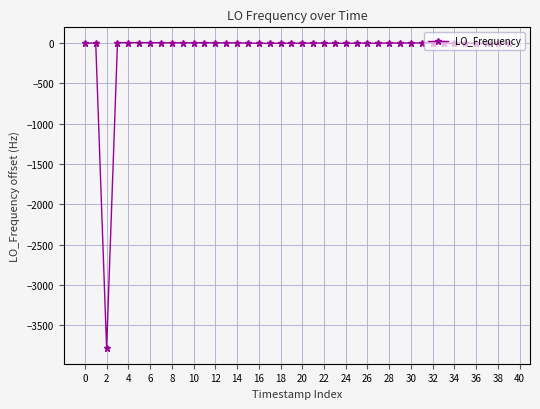

What is the smallest value displayed?

-3786.5